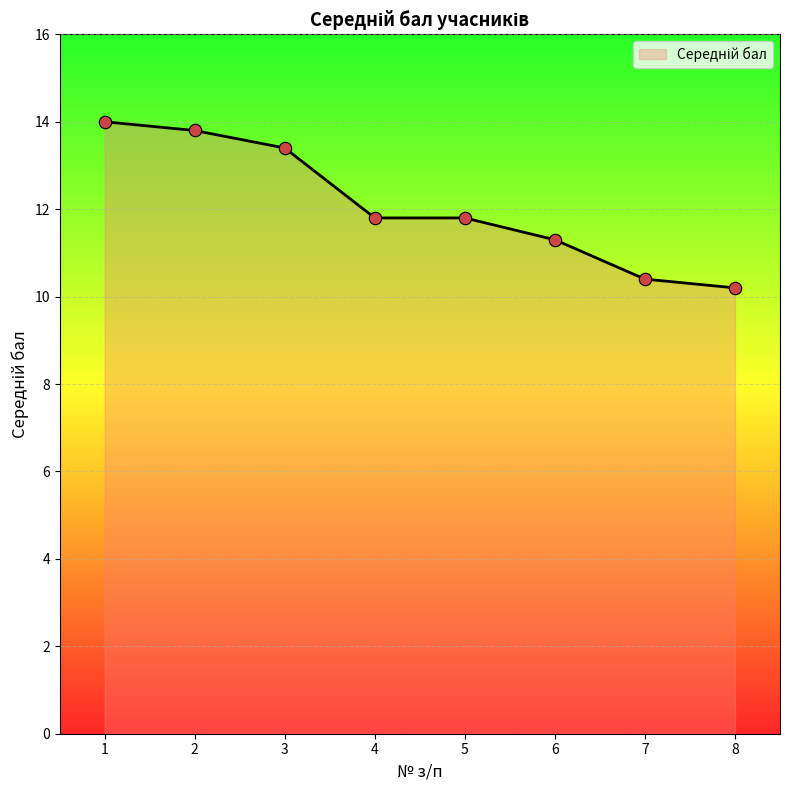

What is the ratio of the value at 2 to the value at 8?

1.4